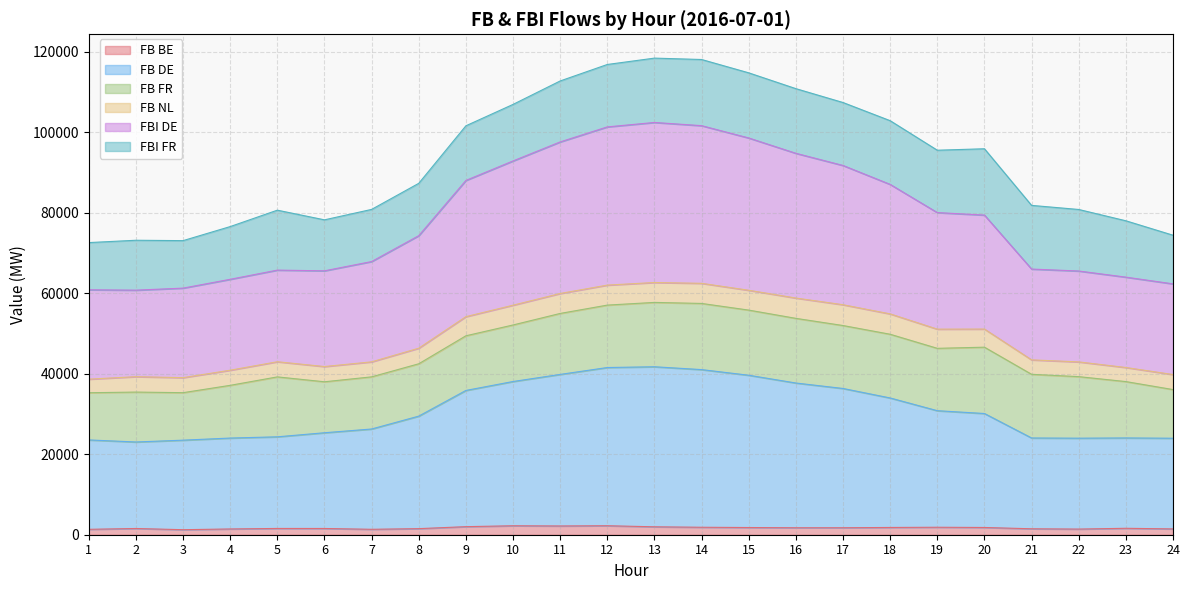

True or false: FB DE and FBI DE intersect in this chart.

False